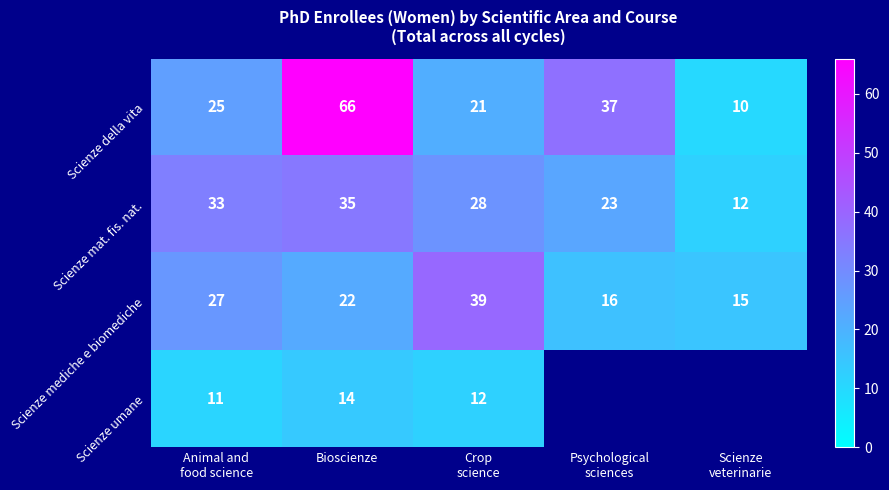

Is it true that Scienze umane equals 20 at Bioscienze?

False